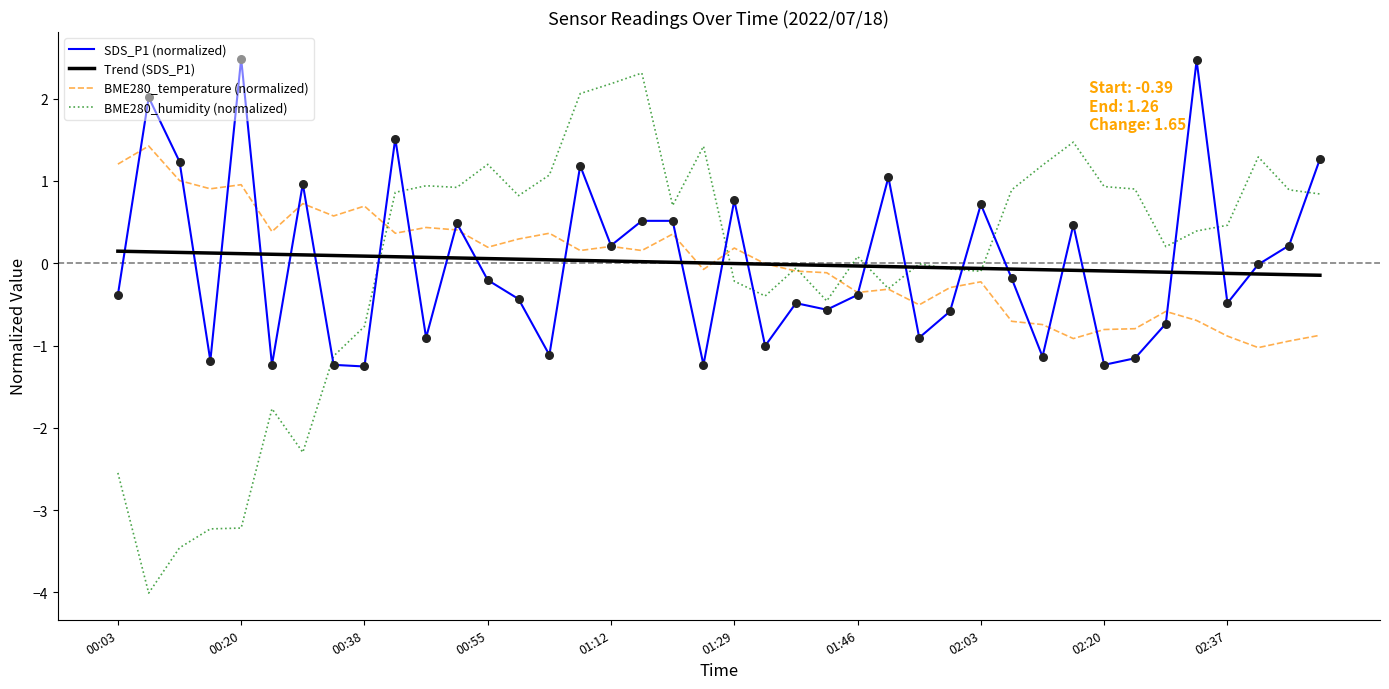

Which series has the widest spread of values?

BME280_humidity (normalized)